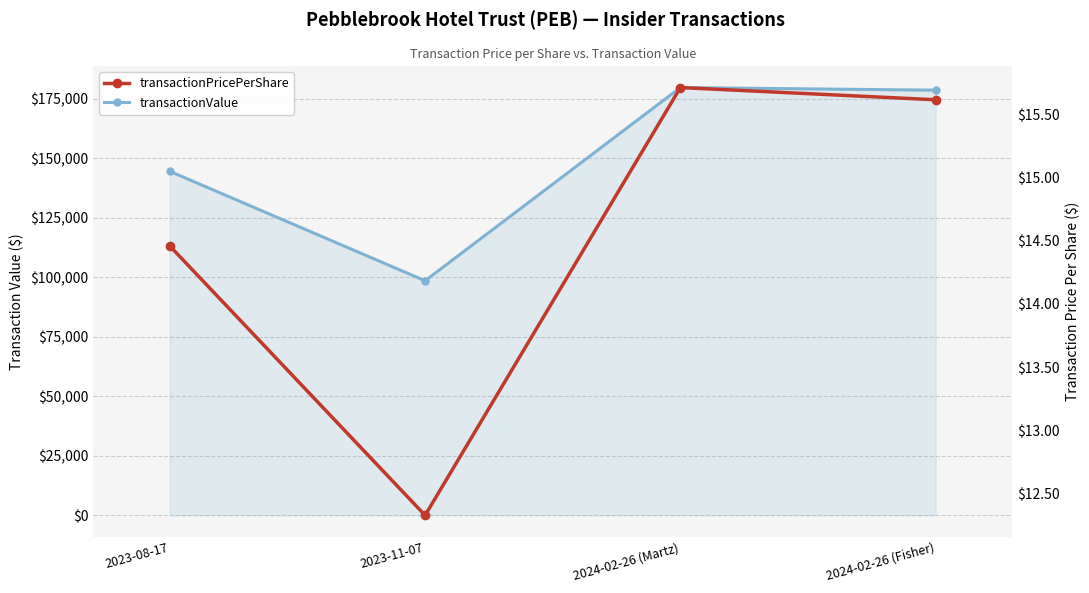

True or false: transactionValue has a value of 144600.0 at 2023-08-17.

True